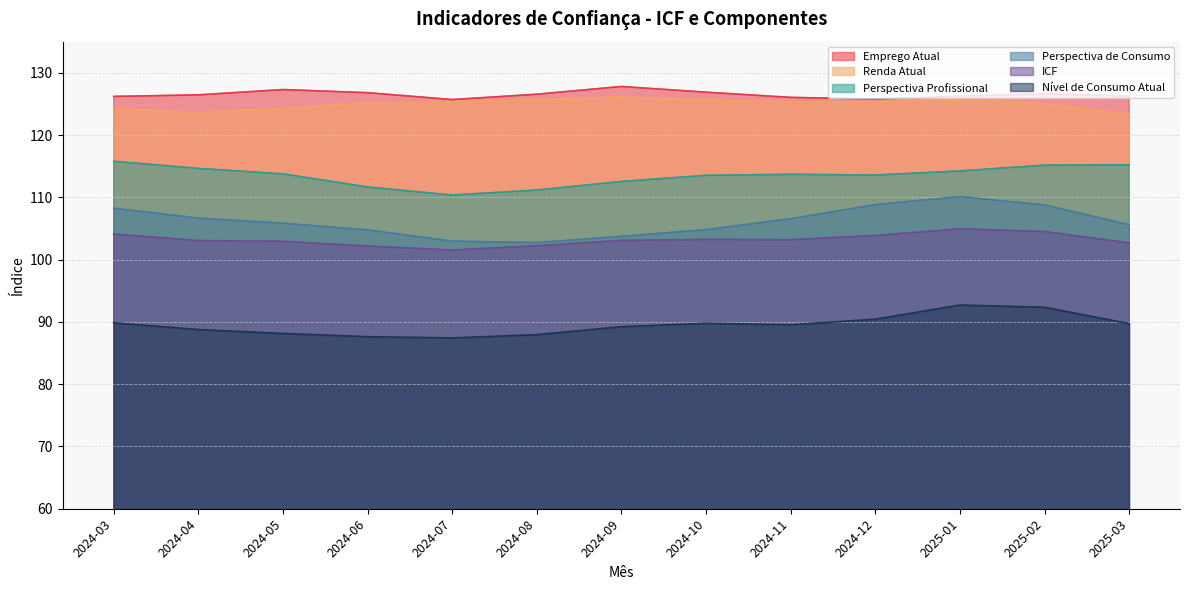

Is the value of Renda Atual at 2024-10 greater than the value of Perspectiva Profissional at 2024-12?

Yes